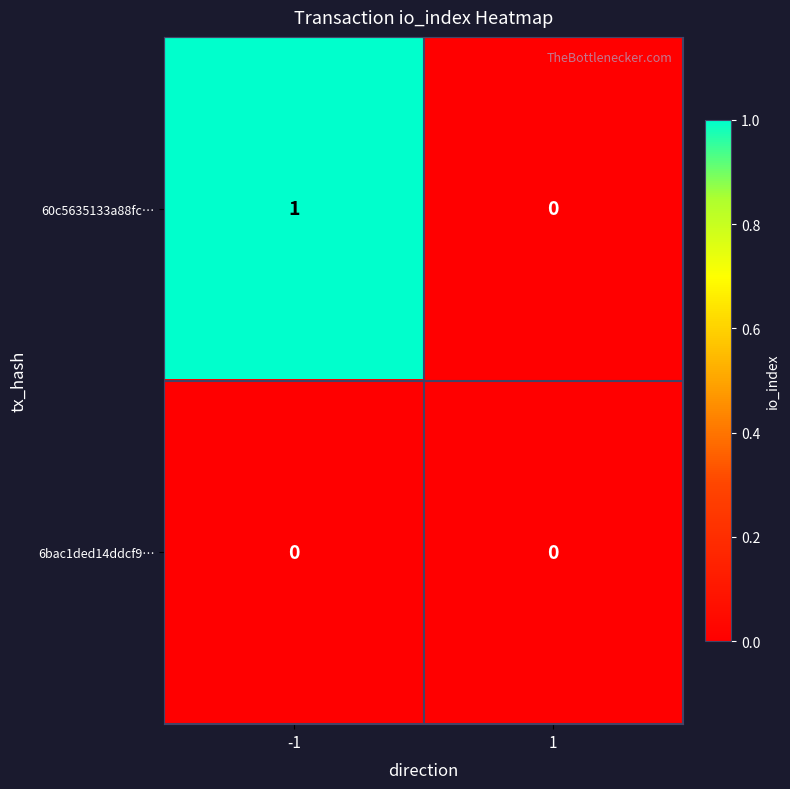

At which category does the chart reach its peak across all series?

-1